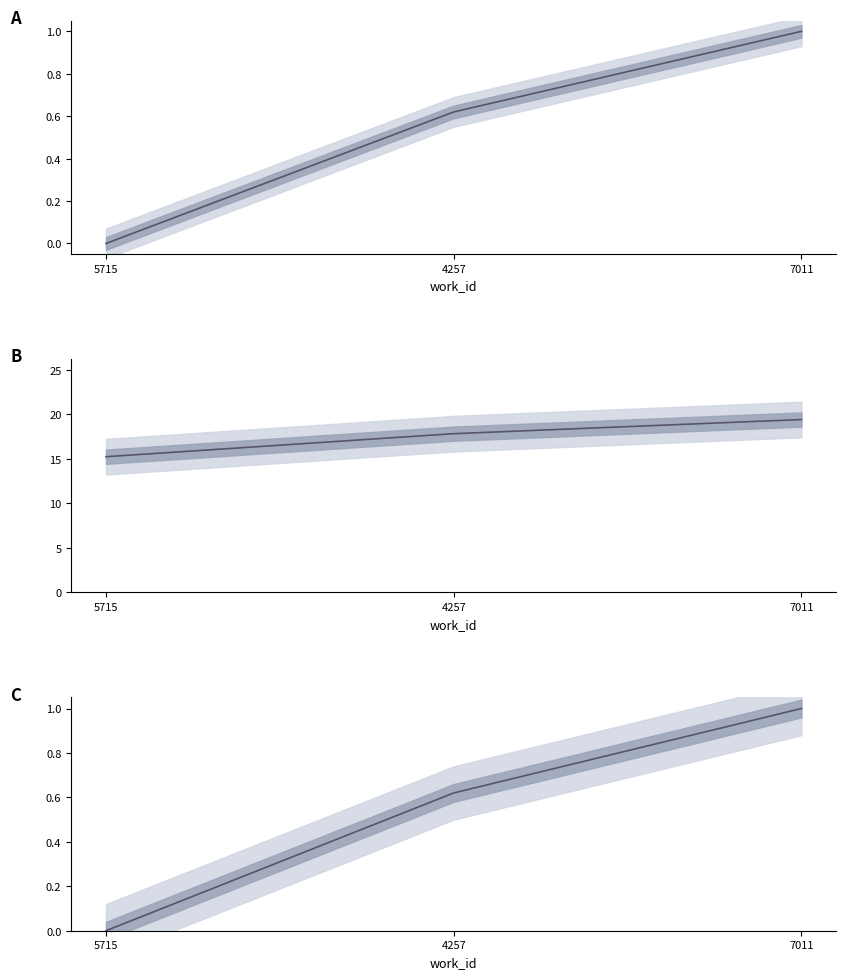

Count the number of data series in this chart.

2